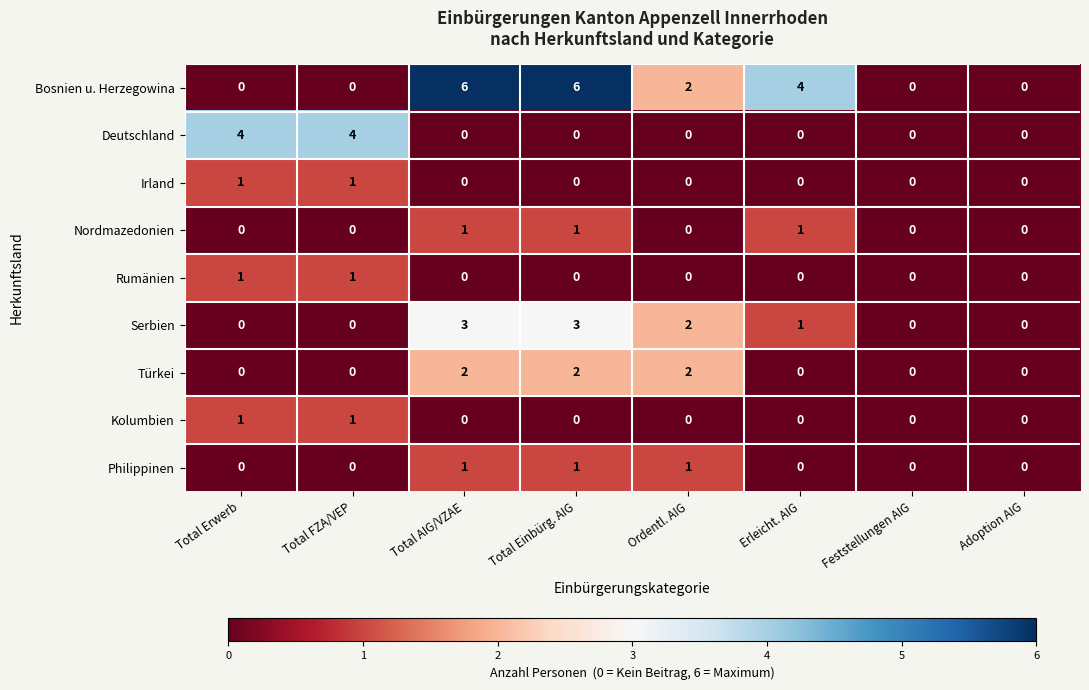

Is it true that Nordmazedonien equals 0 at Ordentl. AIG?

True